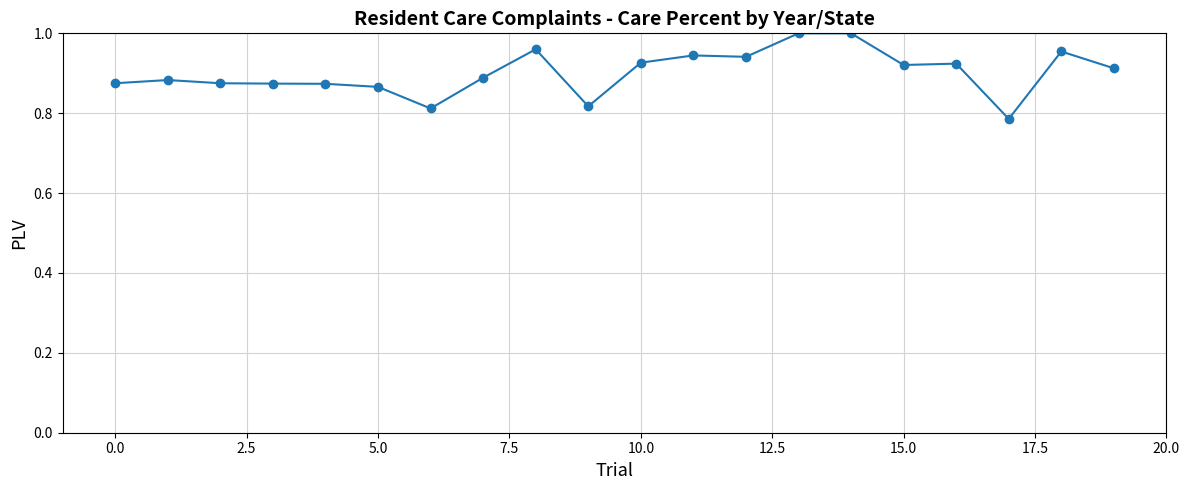

True or false: the data has more than 0 interior local peaks.

True